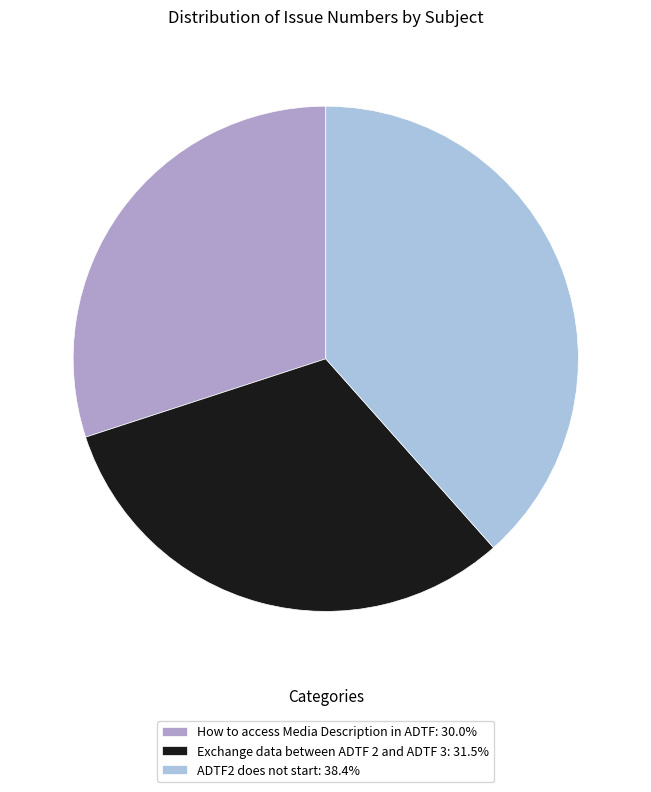

Do How to access Media Description in ADTF: 30.0% and Exchange data between ADTF 2 and ADTF 3: 31.5% together represent more than half of the pie?

Yes